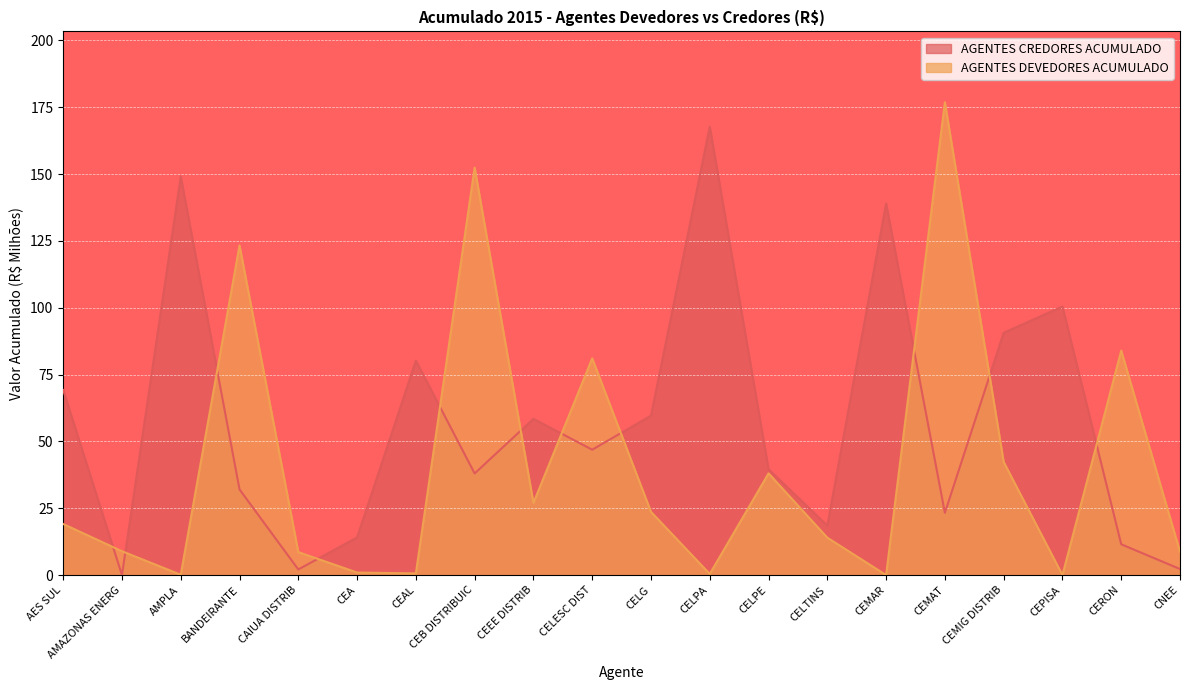

True or false: AGENTES DEVEDORES ACUMULADO has a value of 5.9 at AES SUL.

False